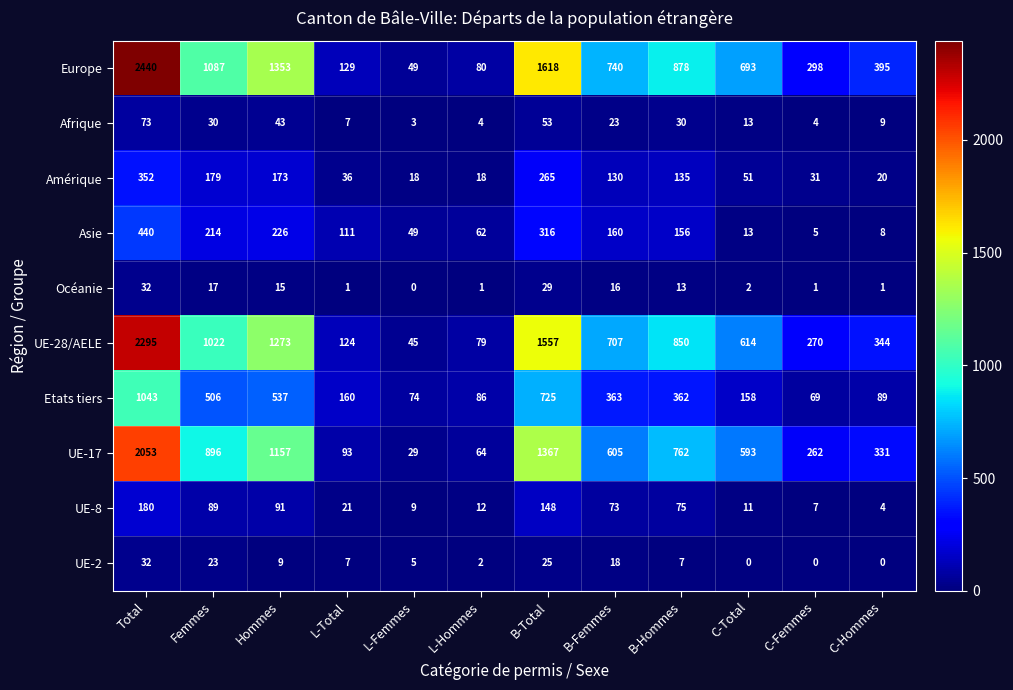

What is the sum of all UE-17 values?

8212